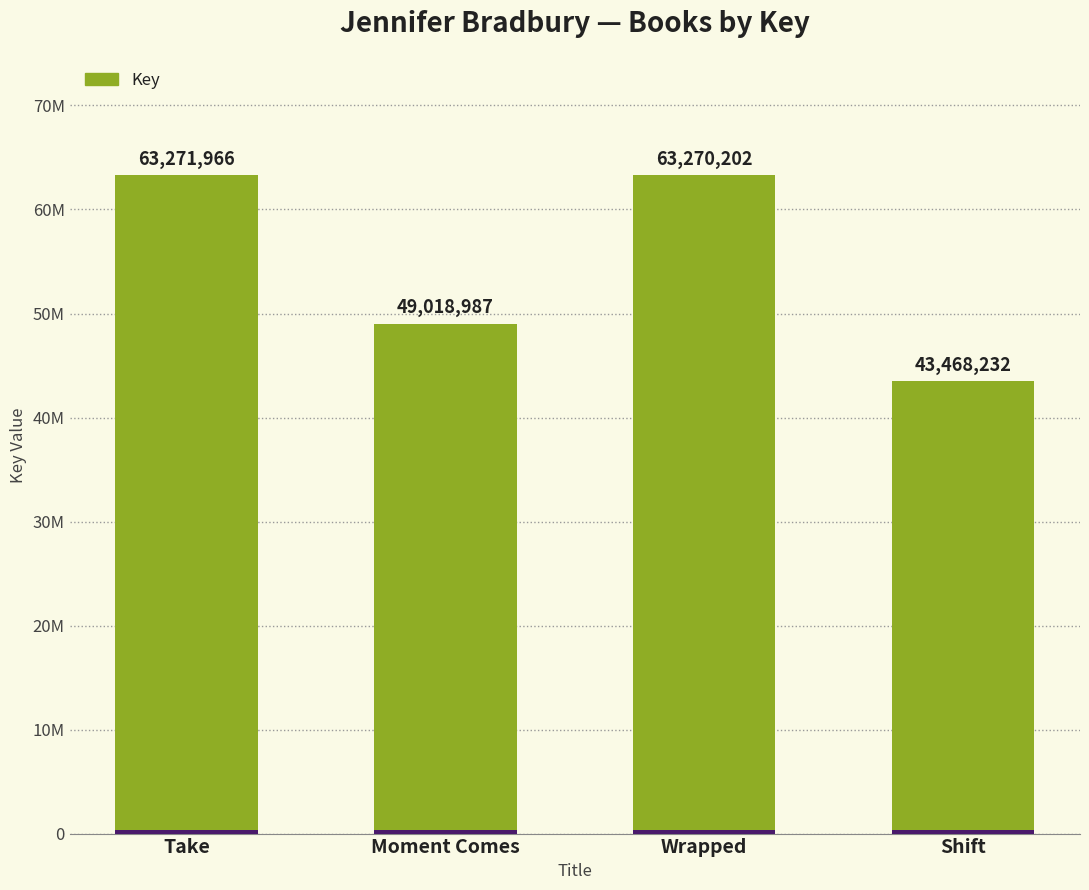

Which has a higher value, Take or Wrapped?

Take